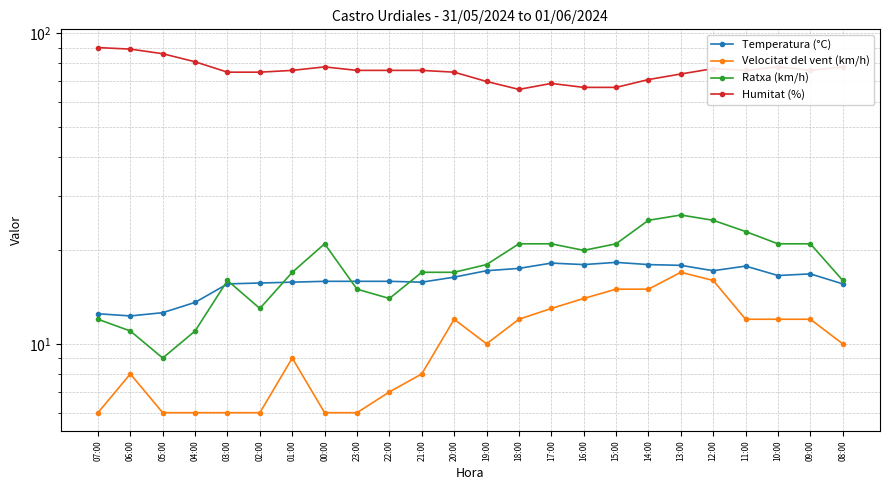

How many interior local peaks does the Temperatura (°C) series have?

4